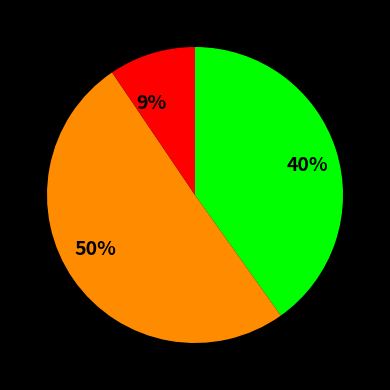

Is there a majority slice in this chart?

Yes